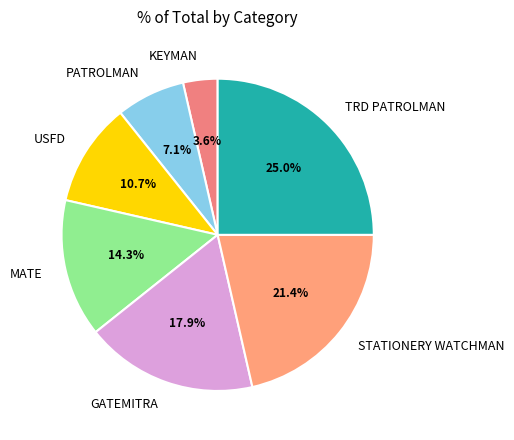

Which has a higher value, GATEMITRA or PATROLMAN?

GATEMITRA